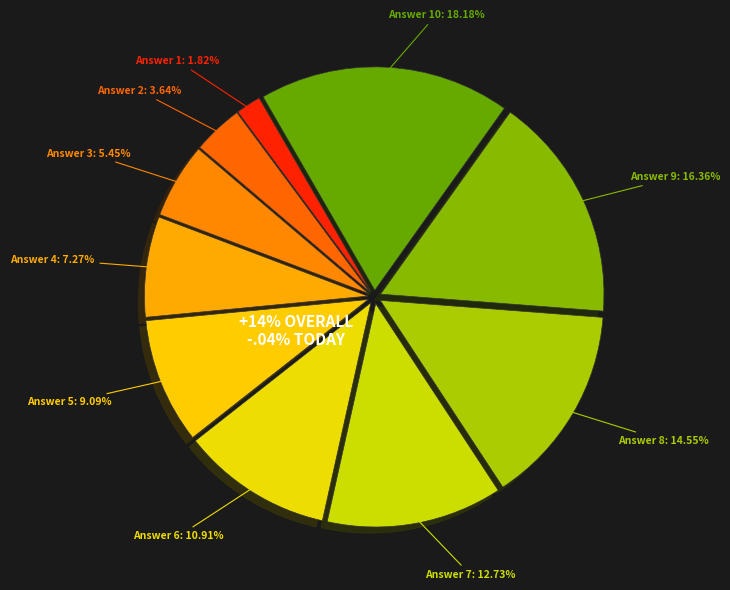

Combined, do Answer 8 and Answer 10 account for over 50%?

No